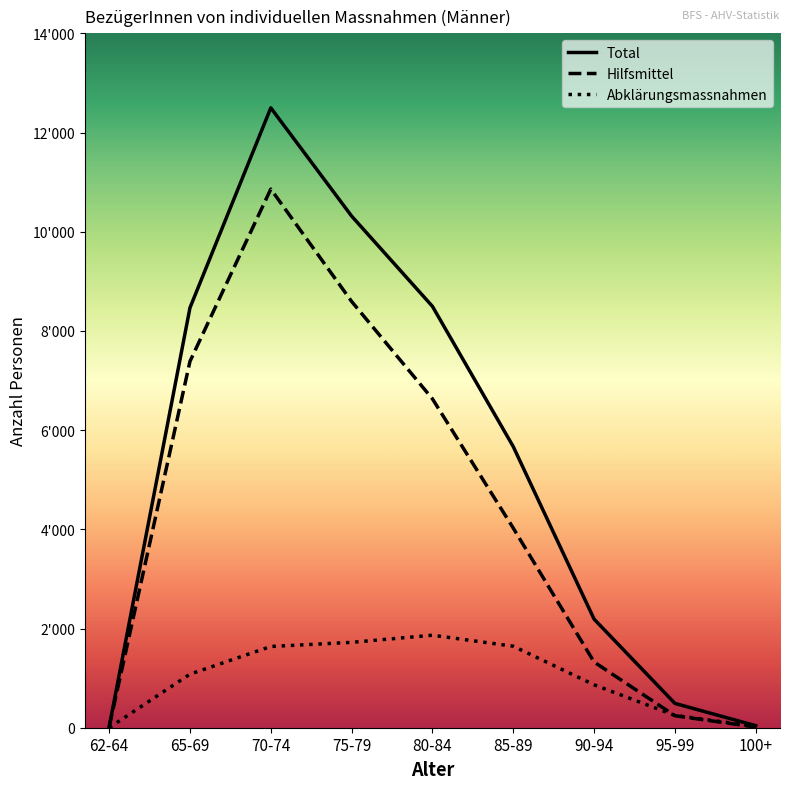

List the series in order of their peak value, highest first.

Total, Hilfsmittel, Abklärungsmassnahmen